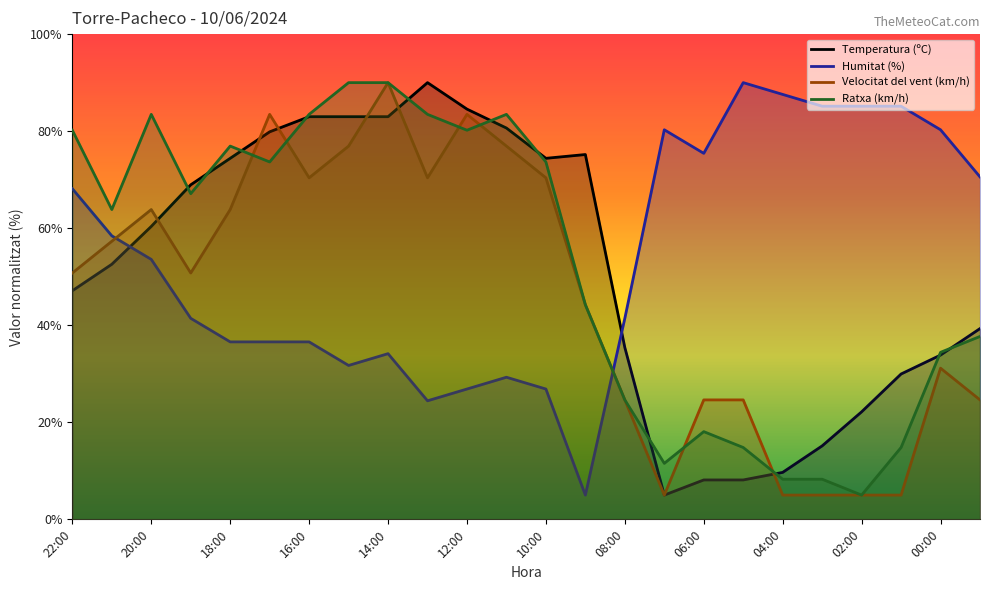

Rank the categories by Humitat (%) value from highest to lowest.

05:00, 04:00, 03:00, 02:00, 01:00, 07:00, 00:00, 06:00, 23:00, 22:00, 21:00, 20:00, 19:00, 08:00, 18:00, 17:00, 16:00, 14:00, 15:00, 11:00, 12:00, 10:00, 13:00, 09:00